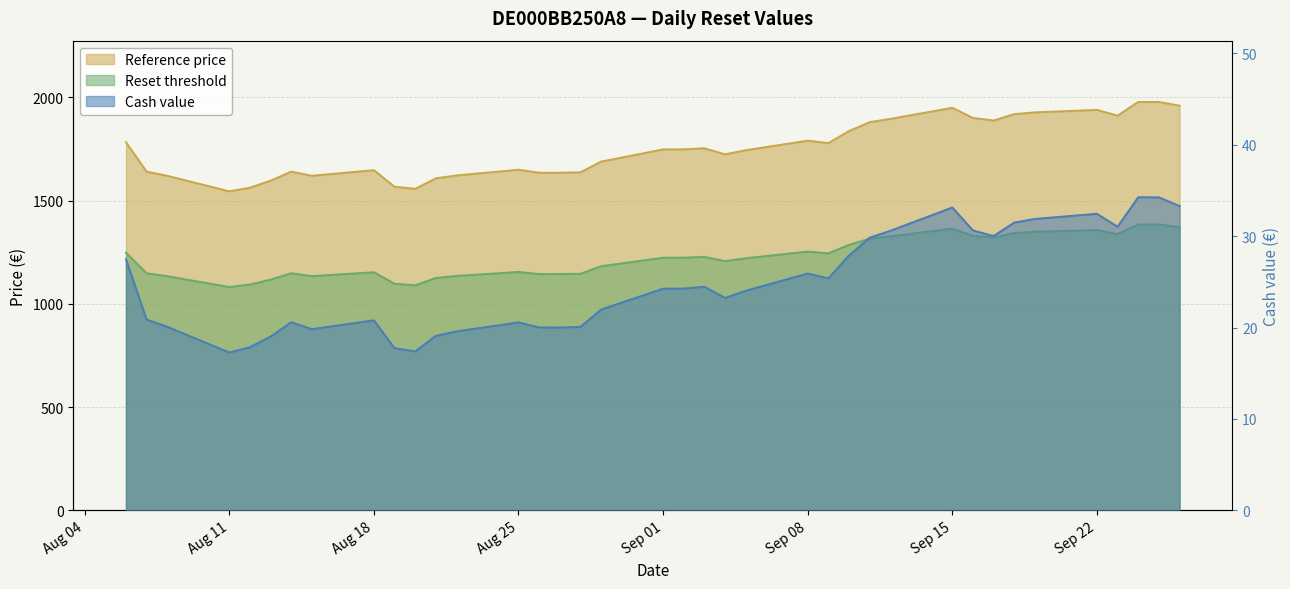

The Reset threshold series shows 560.7 at 2025-09-18. True or false?

False